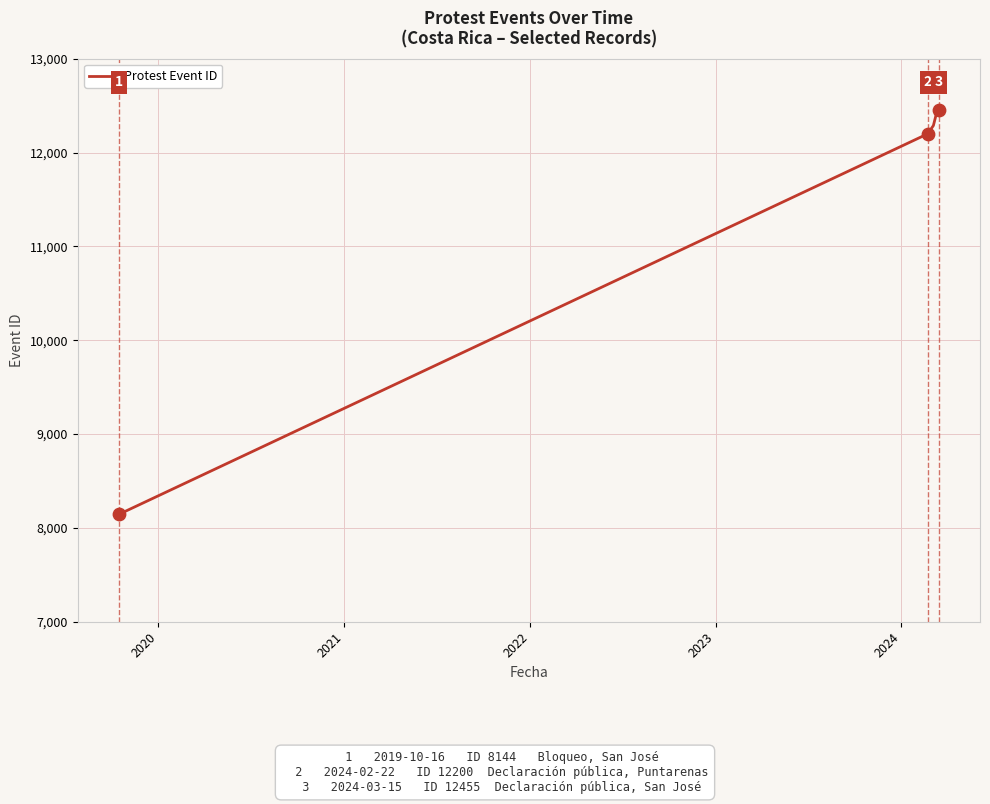

What is the difference between the maximum and second lowest values?

255